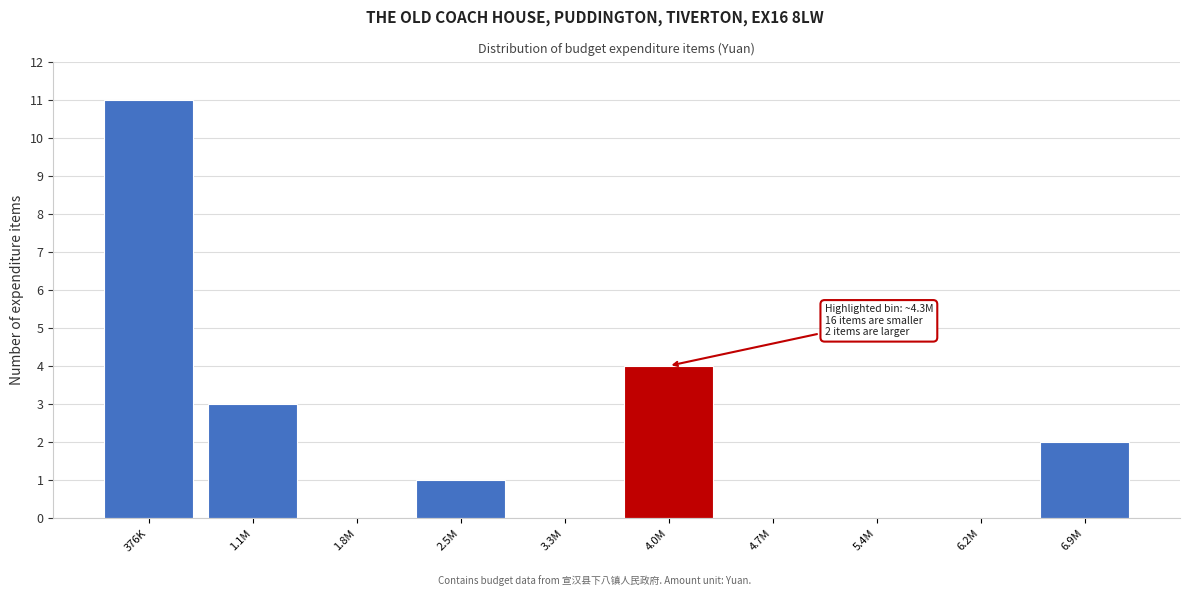

Reading left to right, extract all data points from this chart.

376K=11	1.1M=3	1.8M=0	2.5M=1	3.3M=0	4.0M=4	4.7M=0	5.4M=0	6.2M=0	6.9M=2